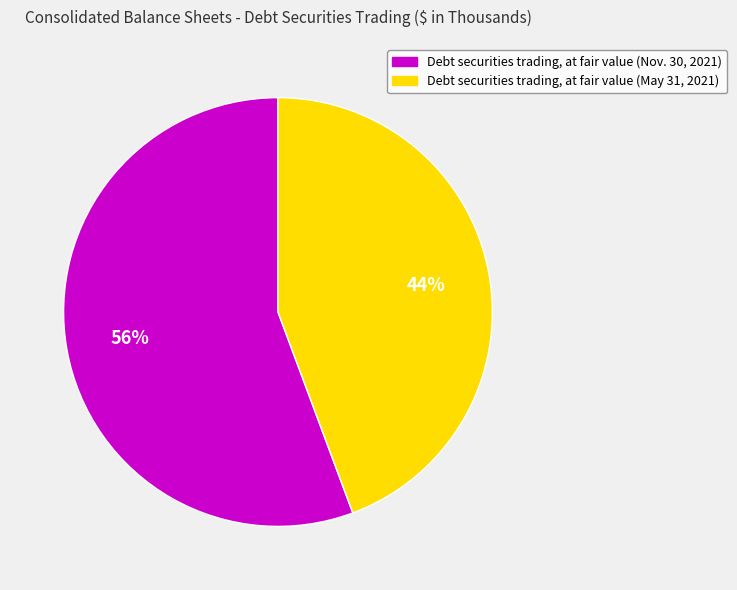

Is the sum of Debt securities trading, at fair value (May 31, 2021) and Debt securities trading, at fair value (Nov. 30, 2021) greater than half?

Yes